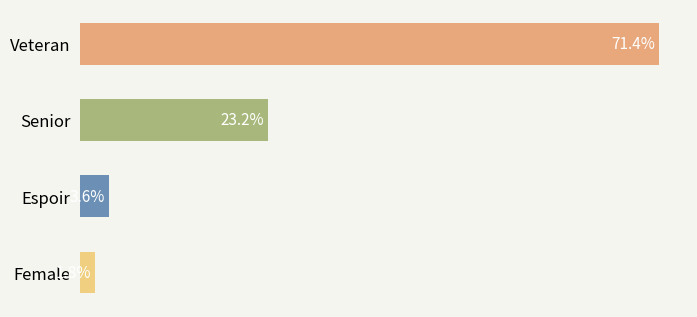

Rank the categories by value from lowest to highest.

Female, Espoir, Senior, Veteran